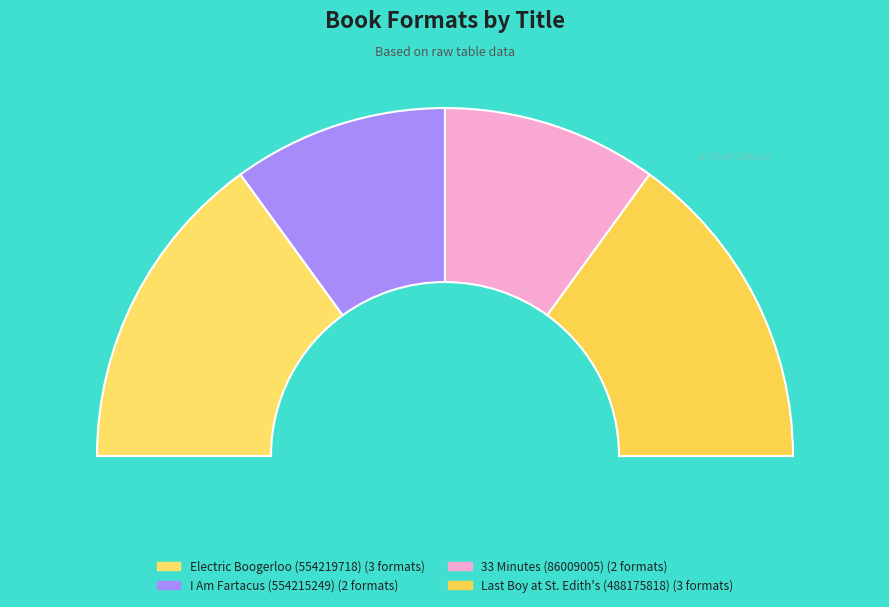

Rank the categories by value from lowest to highest.

I Am Fartacus (554215249), 33 Minutes (86009005), Electric Boogerloo (554219718), Last Boy at St. Edith's (488175818)